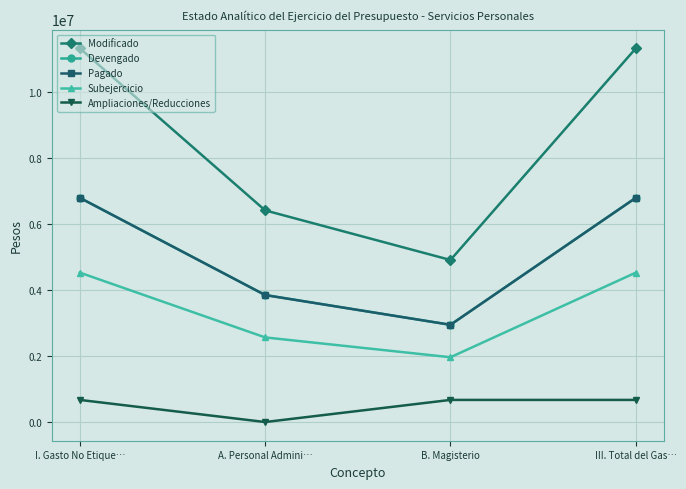

What is the label of the 3rd point from the left?

B. Magisterio